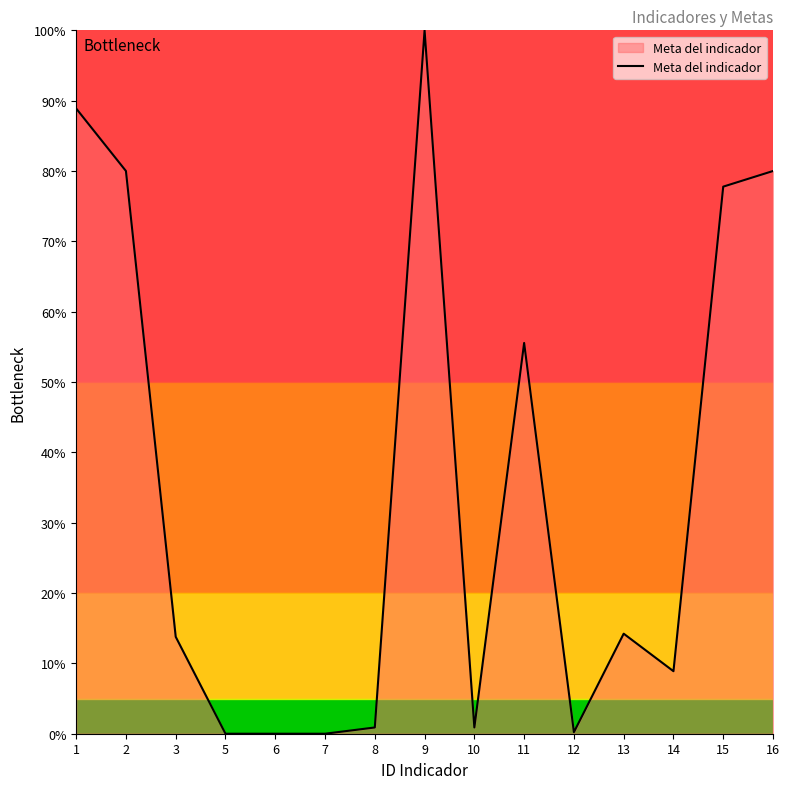

The value at 3 is 13.8. True or false?

True